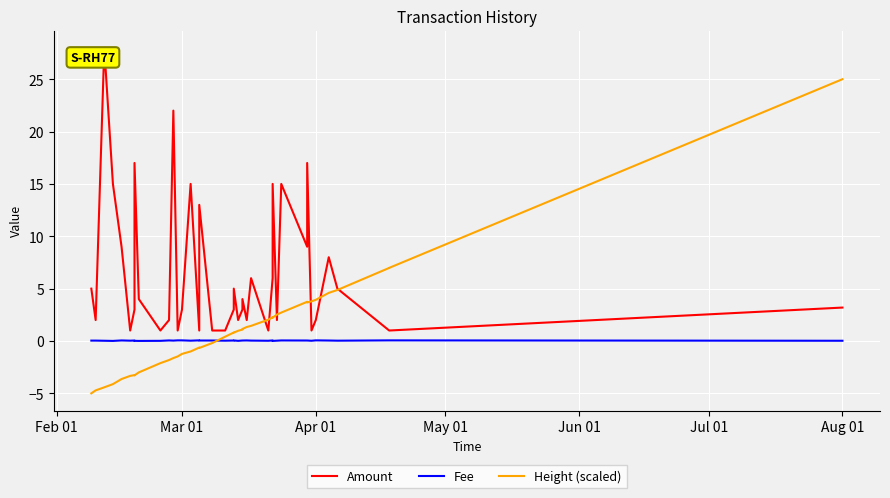

Is the value of Fee at 28 greater than the value of Height (scaled) at Mar 01?

Yes